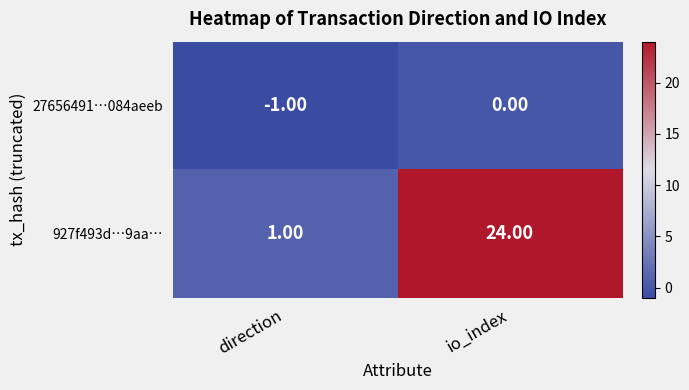

At which label does 27656491…084aeeb reach its peak?

io_index